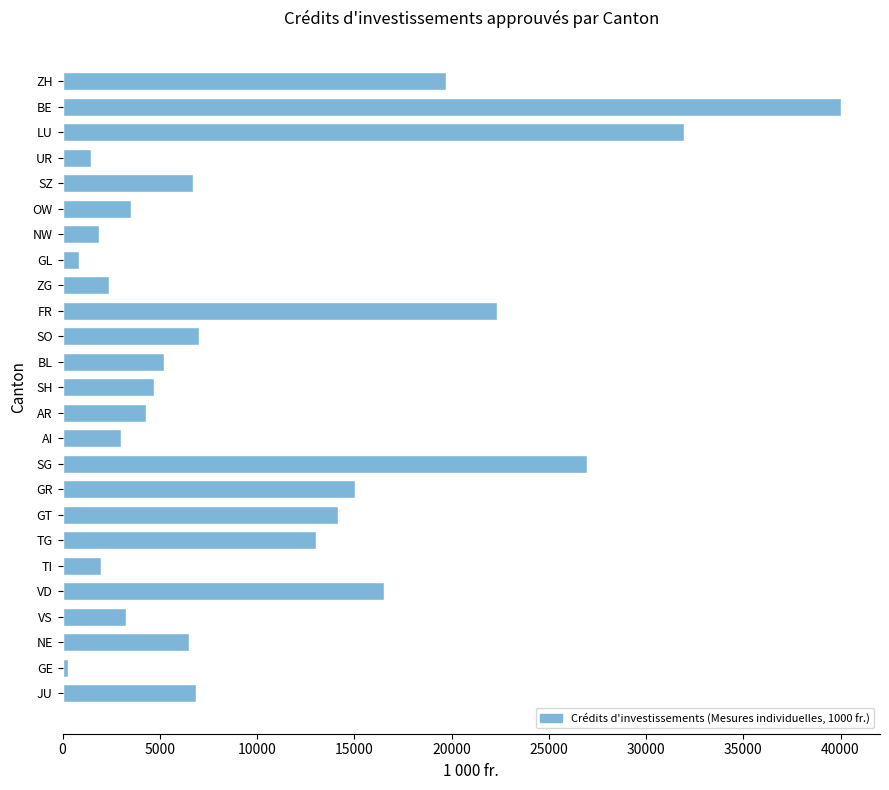

What is the greatest value displayed?

40028.4